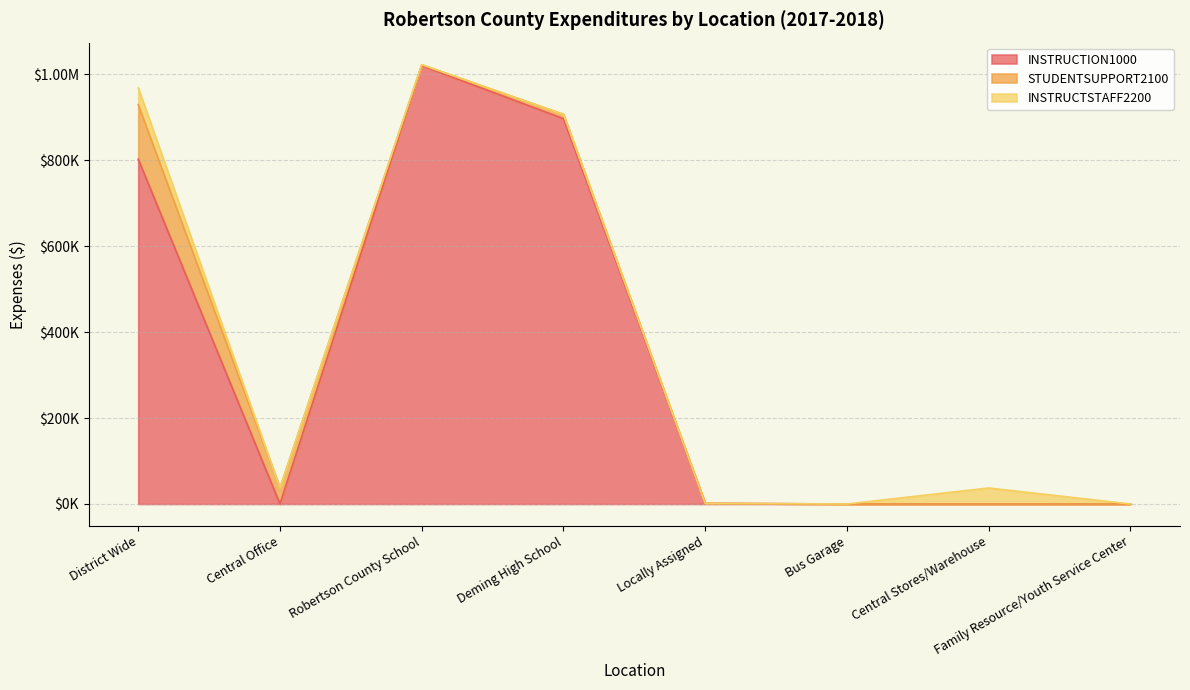

True or false: INSTRUCTSTAFF2200 and INSTRUCTION1000 cross at least once.

False